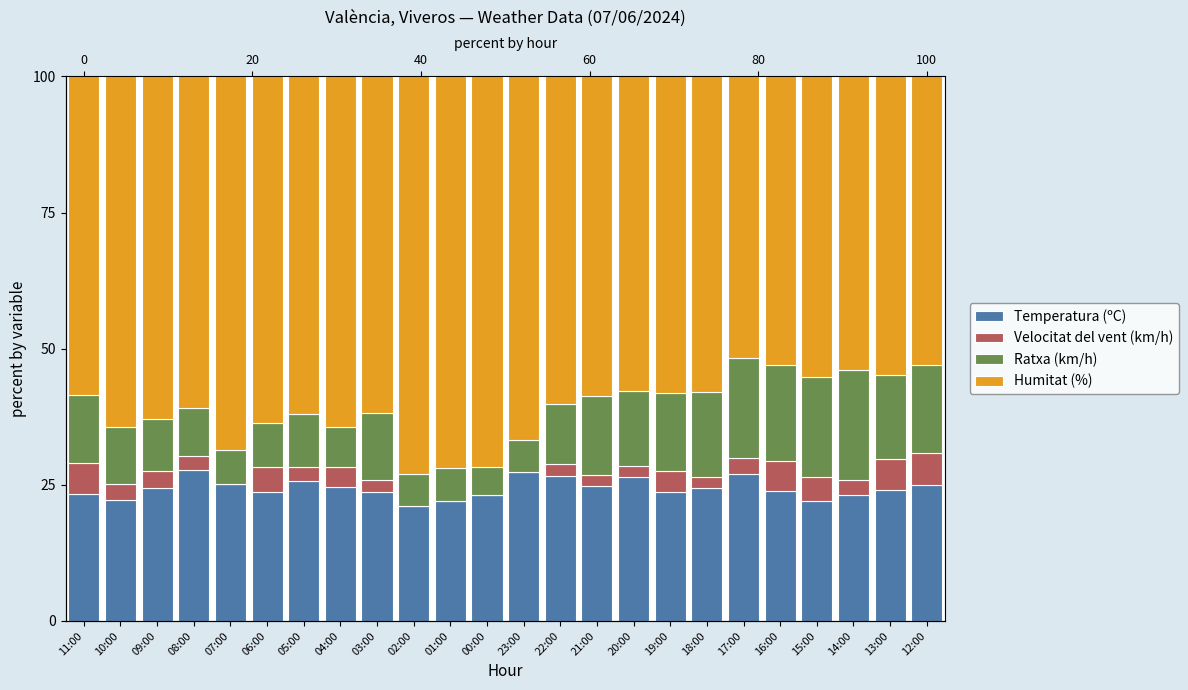

Which series has the largest range (max minus min)?

Humitat (%)